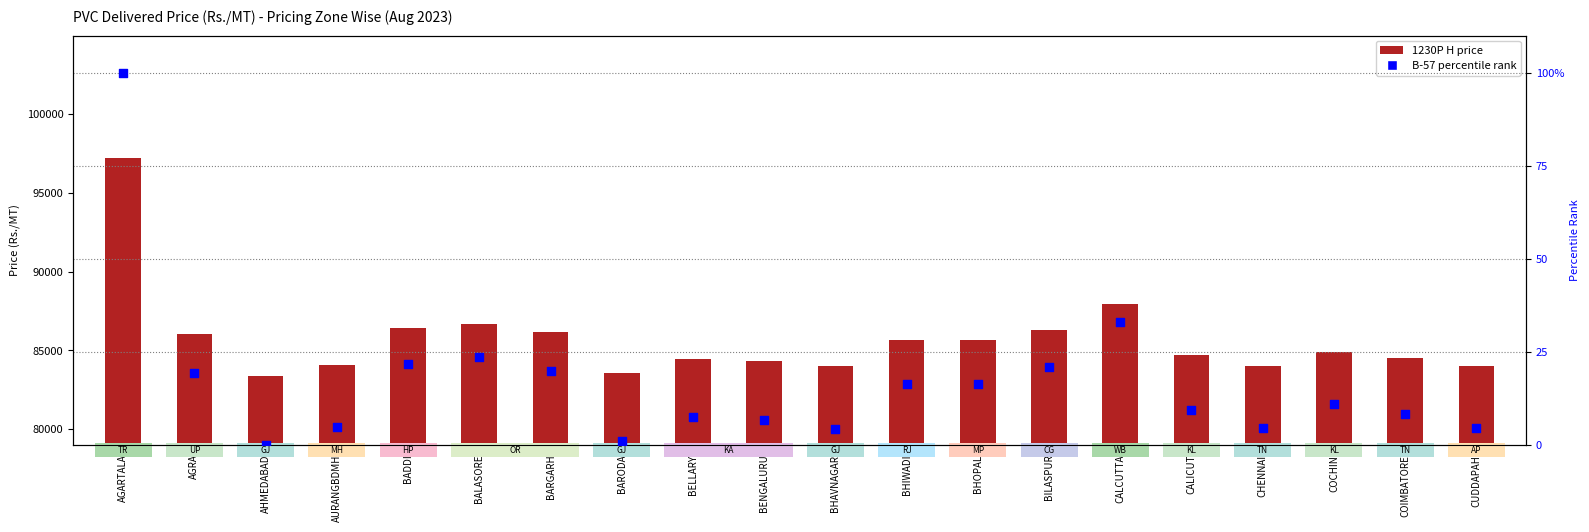

What are all the series names shown in the legend?

1230P H, B-57 (percentile rank)